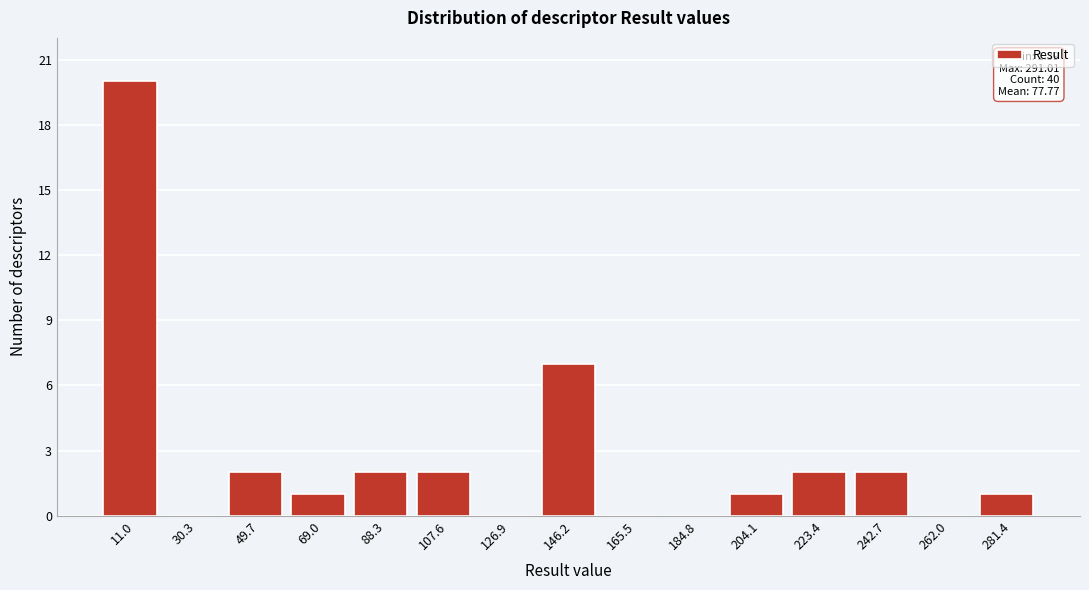

Which range on the x-axis has the tallest bar?

2 to 20